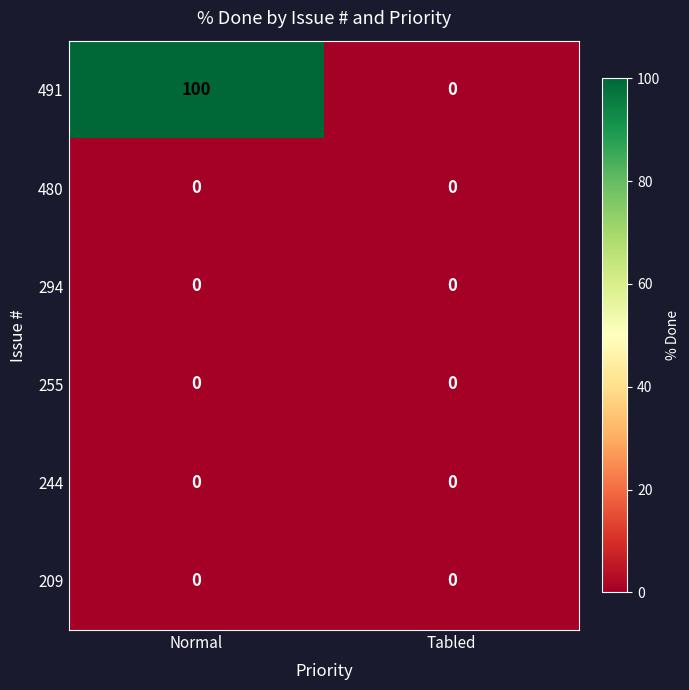

Which series has the largest range (max minus min)?

491